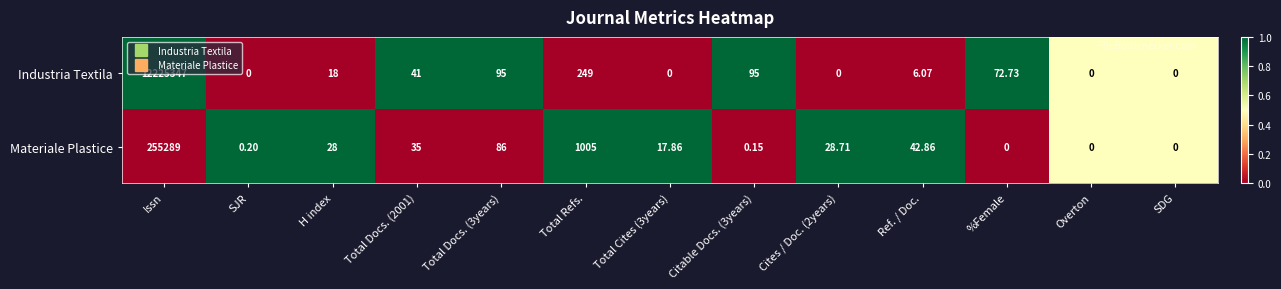

What is the total value across all series at Total Refs.?

1254.0